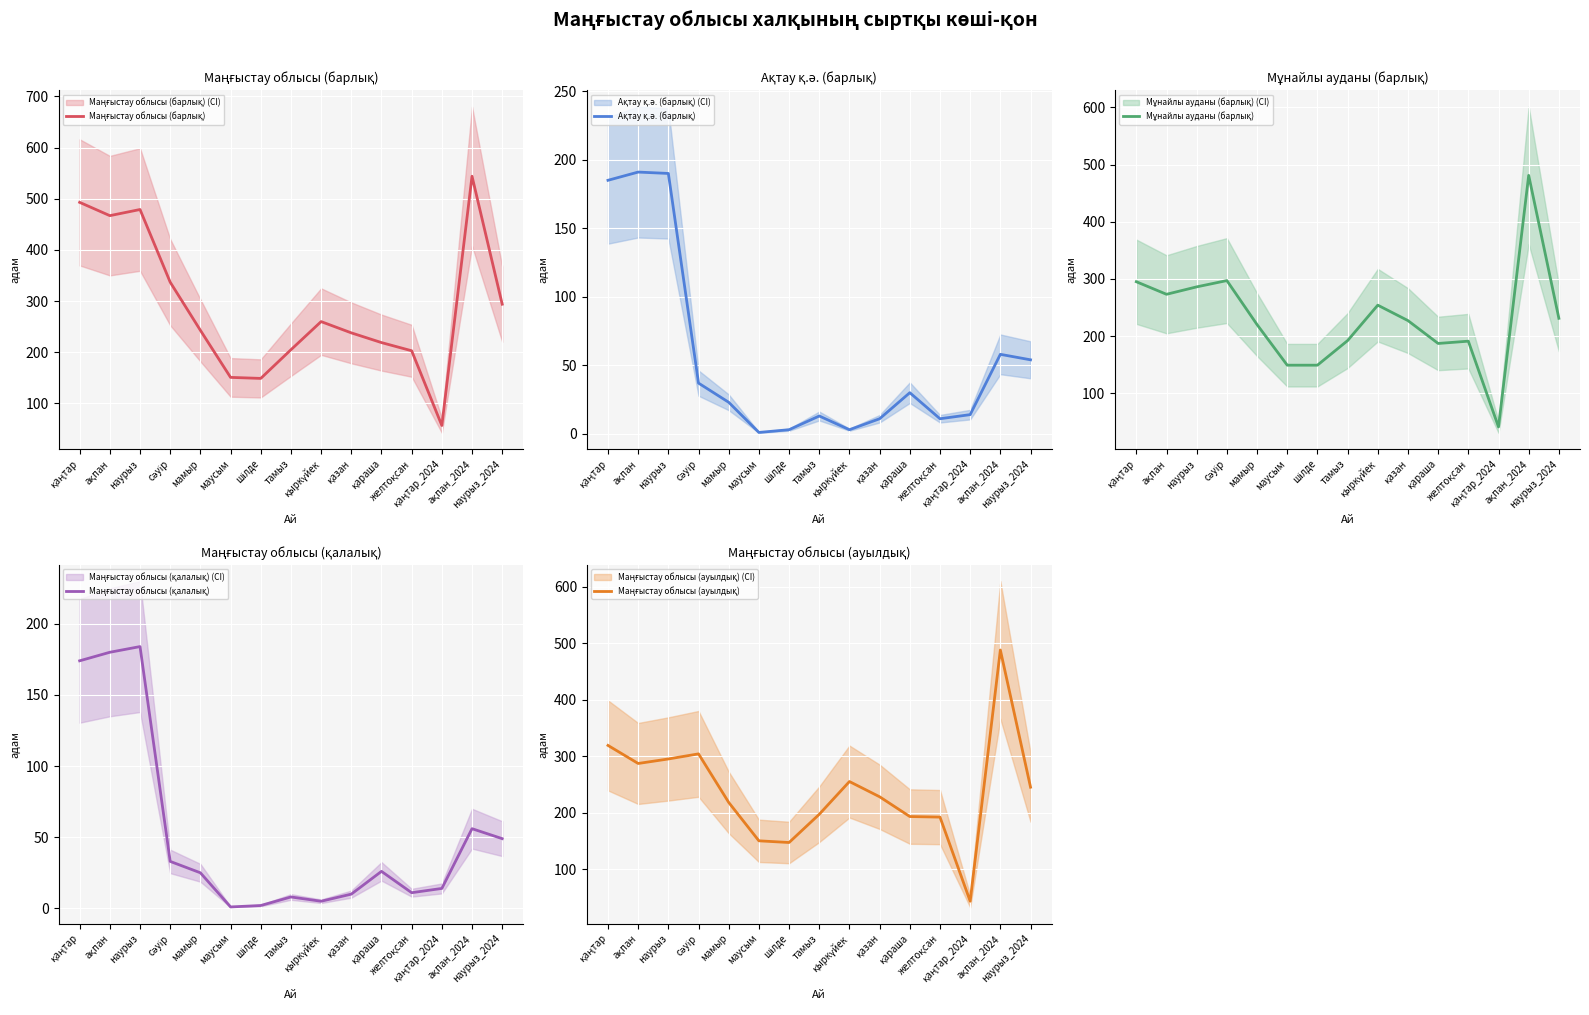

Reading left to right, extract all data points from this chart.

Маңғыстау облысы (барлық): 493	467	479	337	243	151	149	205	260	238	219	203	57	544	294
Ақтау қ.ә. (барлық): 185	191	190	37	23	1	3	13	3	11	30	11	14	58	54
Мұнайлы ауданы (барлық): 295	273	286	297	220	149	149	192	254	227	187	191	41	481	231
Маңғыстау облысы (қалалық): 174	180	184	33	25	1	2	8	5	10	26	11	14	56	49
Маңғыстау облысы (ауылдық): 319	287	295	304	218	150	147	197	255	228	193	192	43	488	245